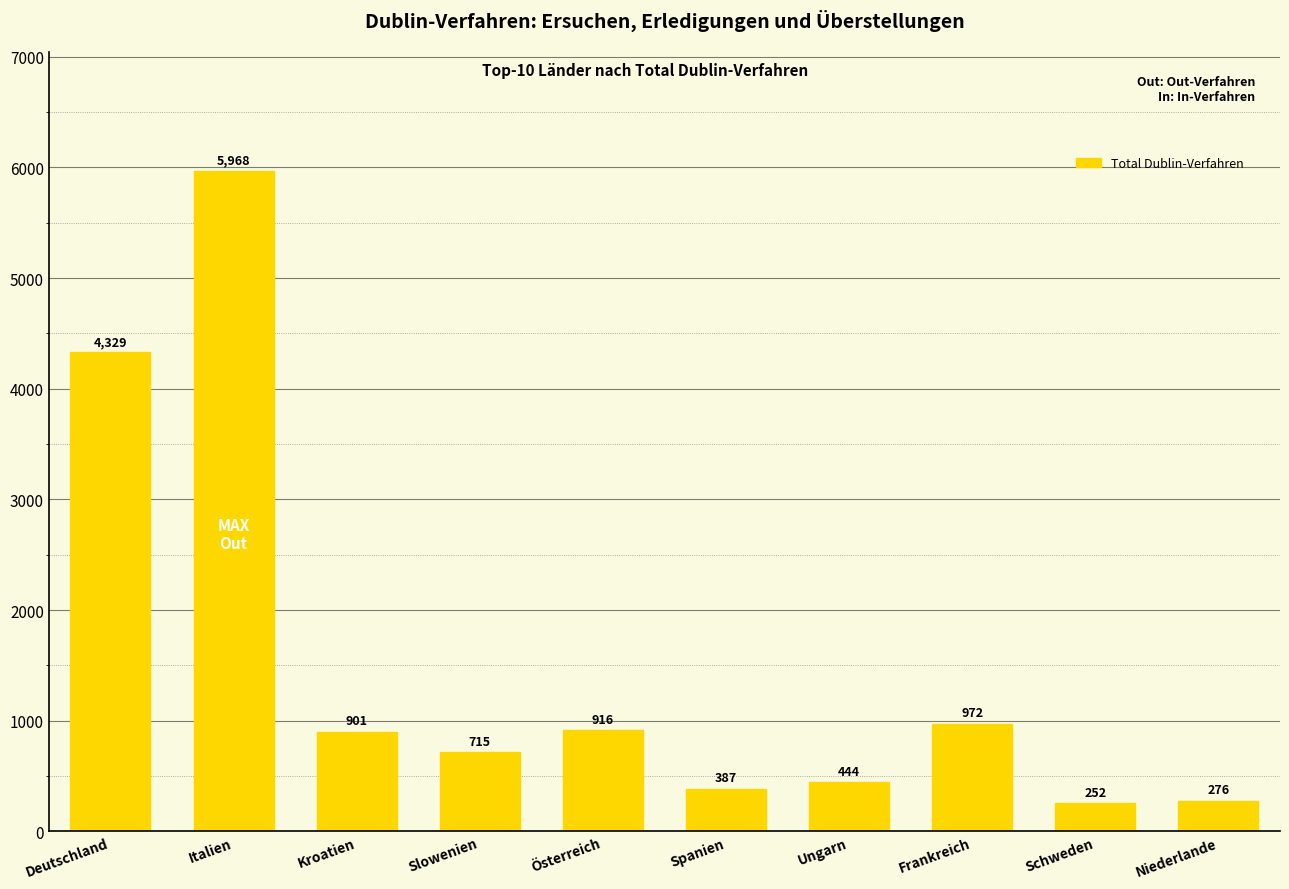

Rank the categories by value from highest to lowest.

Italien, Deutschland, Frankreich, Österreich, Kroatien, Slowenien, Ungarn, Spanien, Niederlande, Schweden